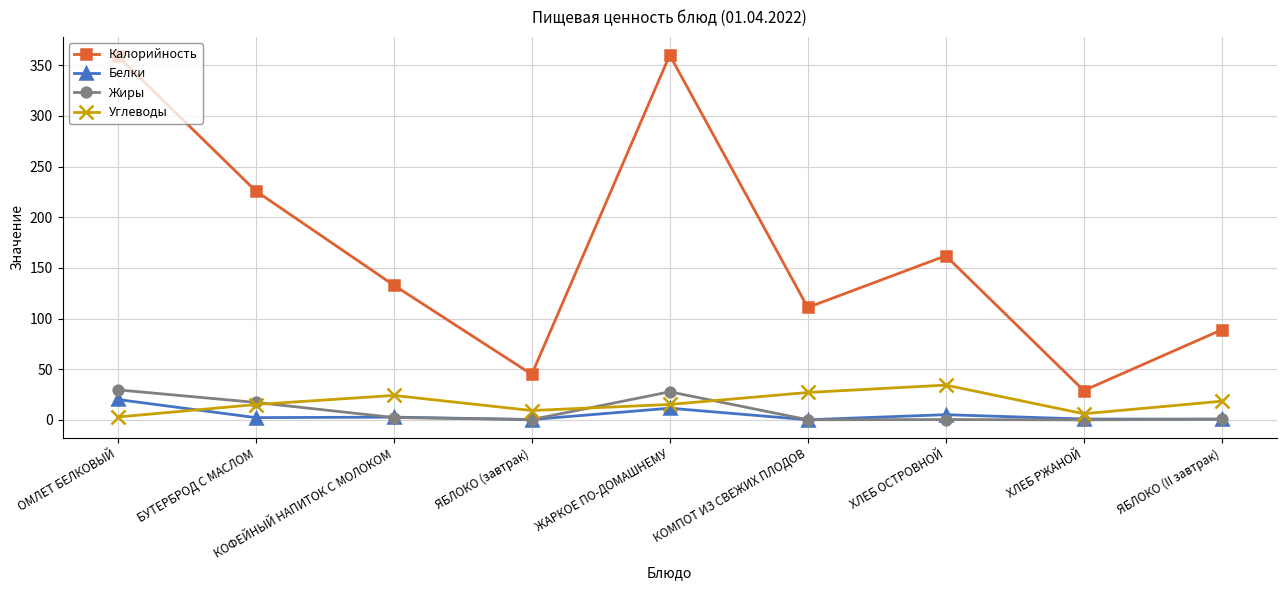

What is the label of the 8th point from the right?

БУТЕРБРОД С МАСЛОМ